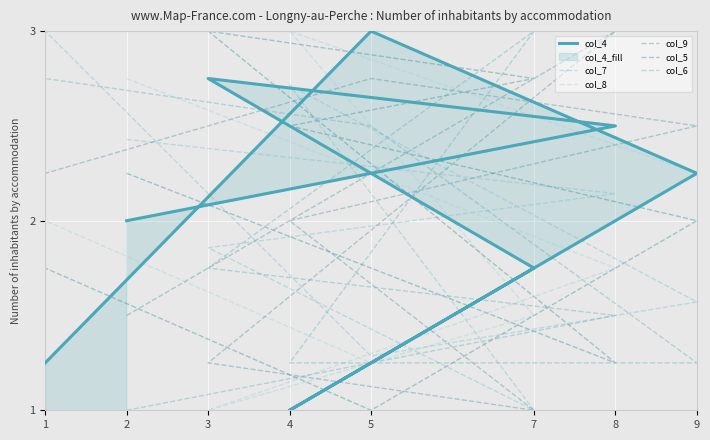

True or false: col_4 has more than 1 points higher than both neighbors.

True